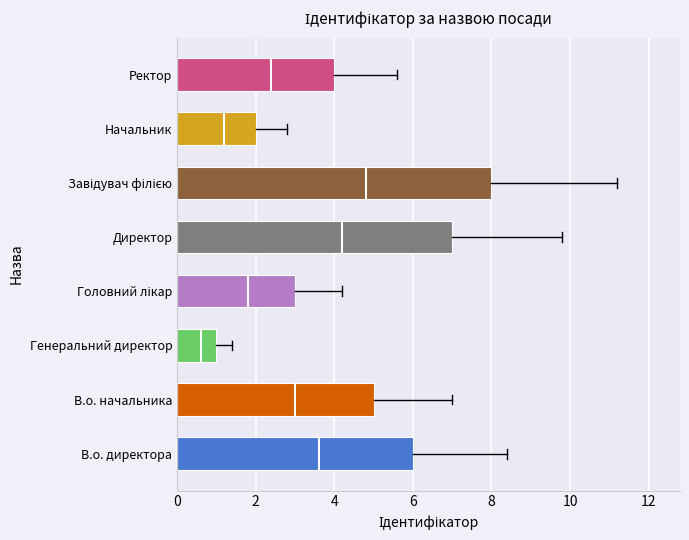

Which has a higher value, Ректор or В.о. директора?

В.о. директора